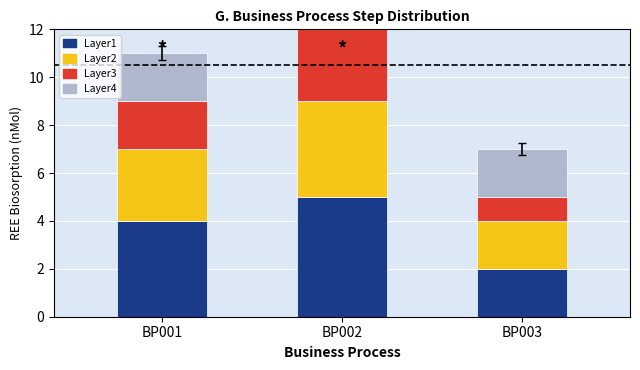

True or false: Layer2 has a value of 6 at BP002.

False